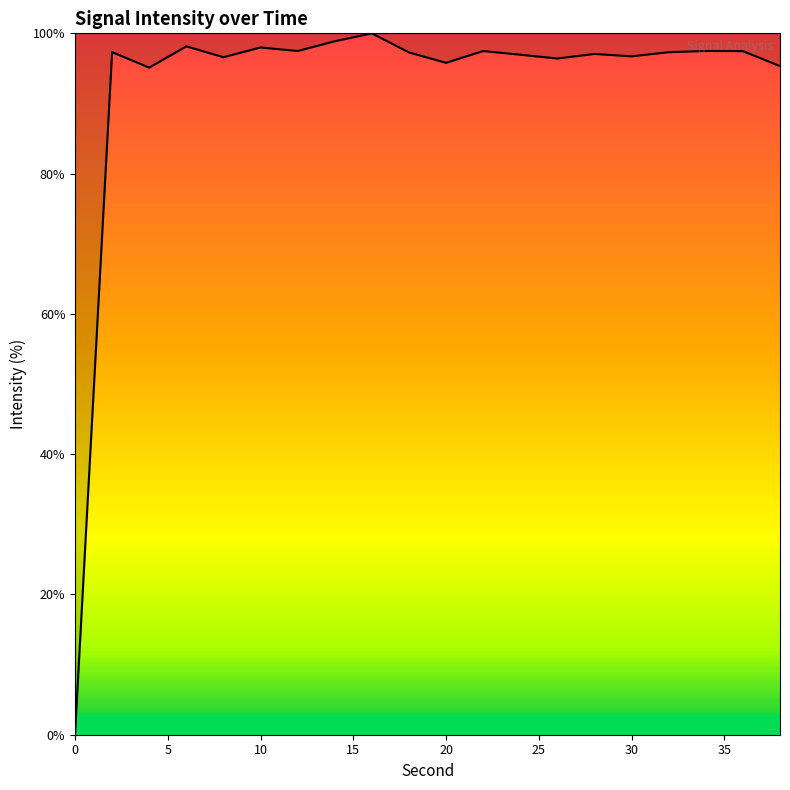

What is the maximum value shown in the chart?

100.0